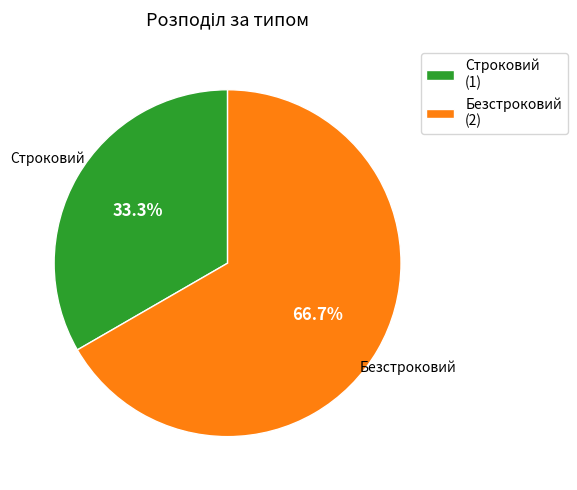

Rank the categories by value from lowest to highest.

Строковий, Безстроковий